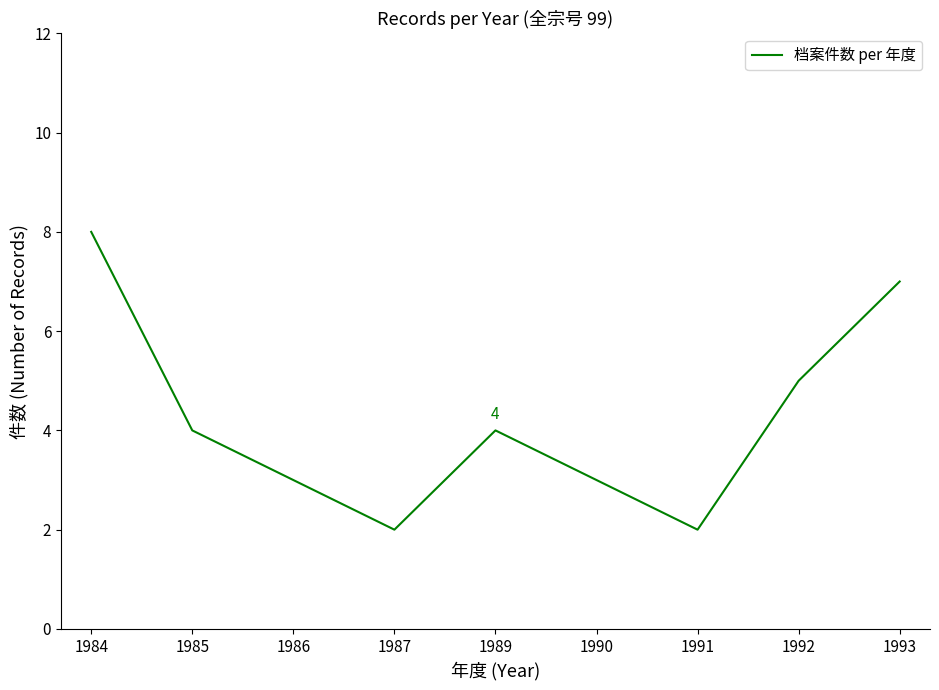

Which category has the highest value across all series?

1984